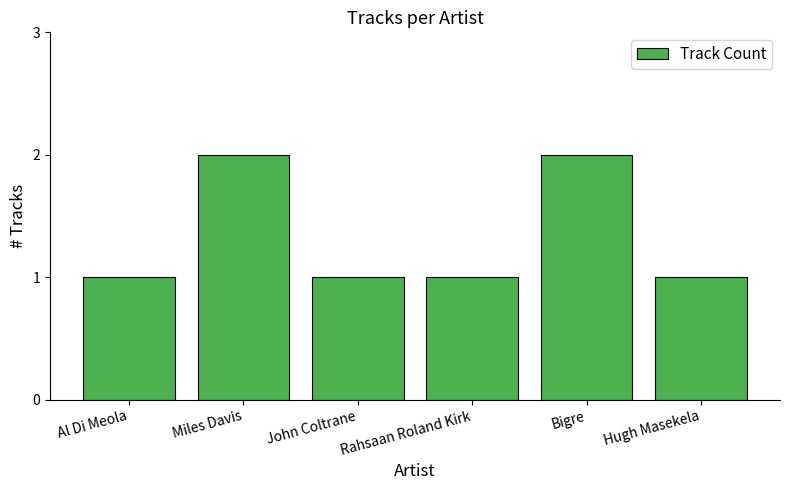

What is the difference between the maximum and second lowest values?

1